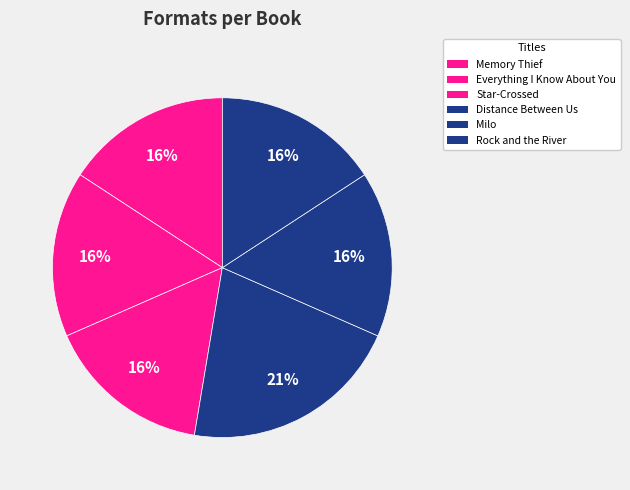

Approximately how many times larger is the value at Memory Thief compared to Rock and the River?

1.0